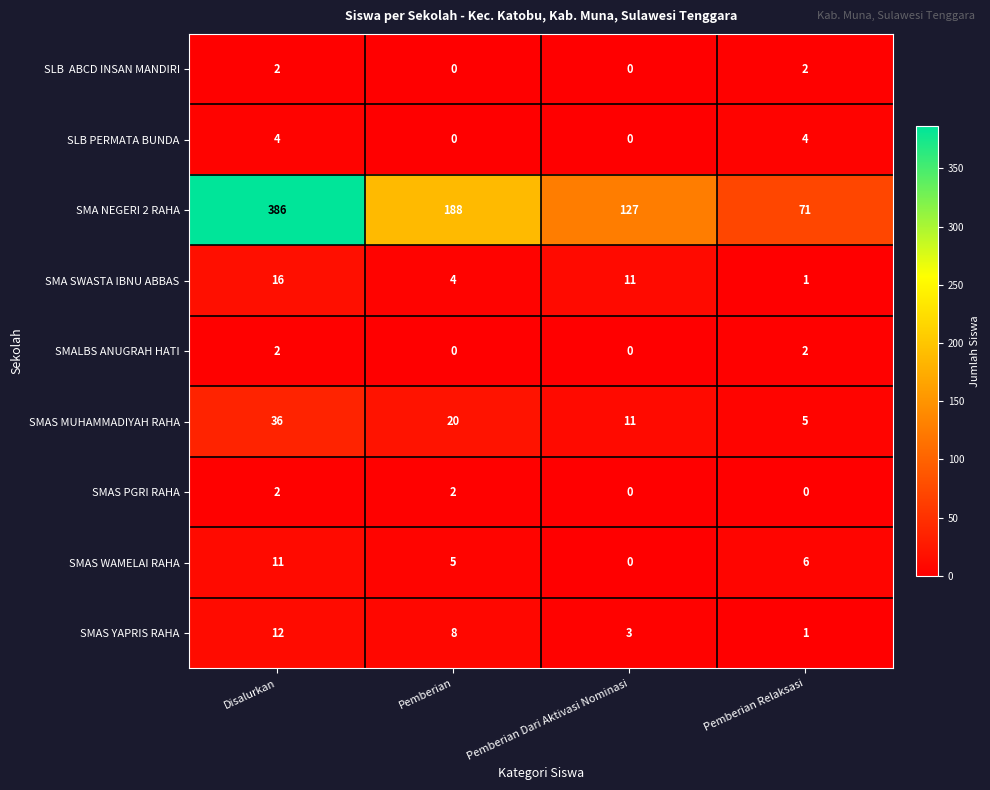

What is the average value of the SMAS MUHAMMADIYAH RAHA series?

18